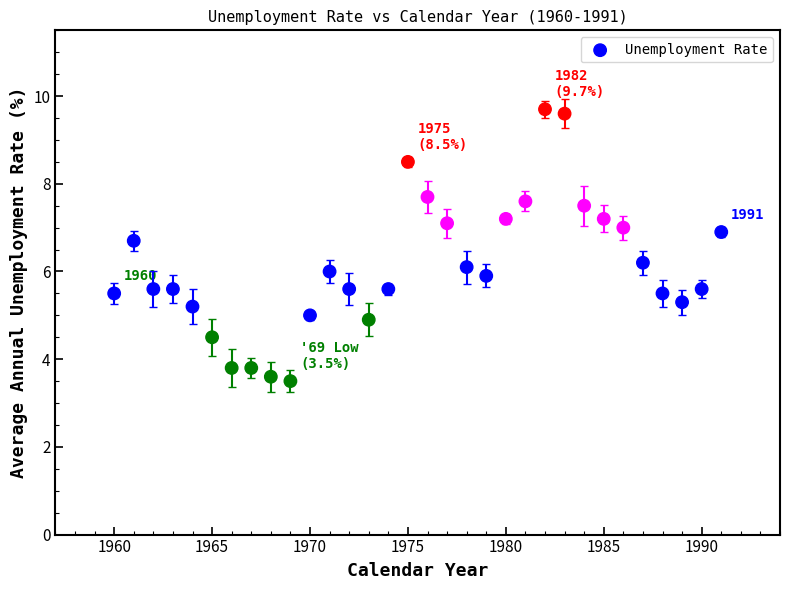

What is the range of Y values (max minus min)?

6.2